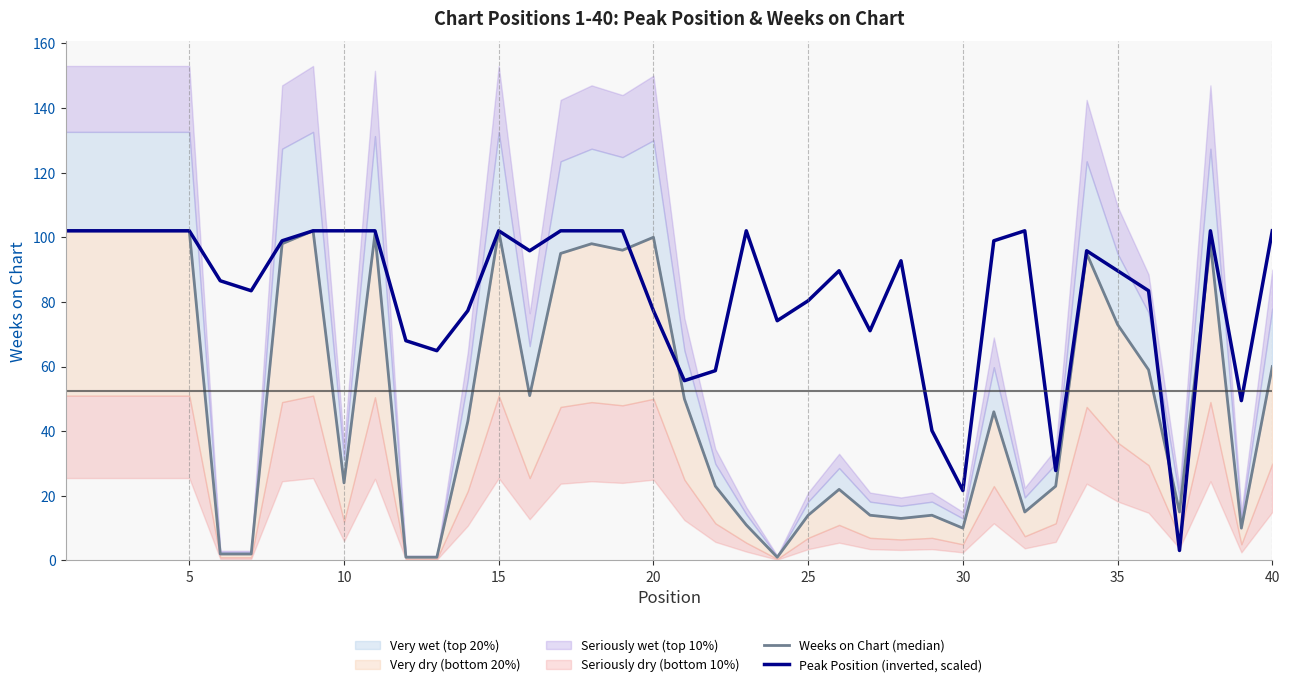

The Peak Position (inverted, scaled) series shows 149.3 at 35. True or false?

False